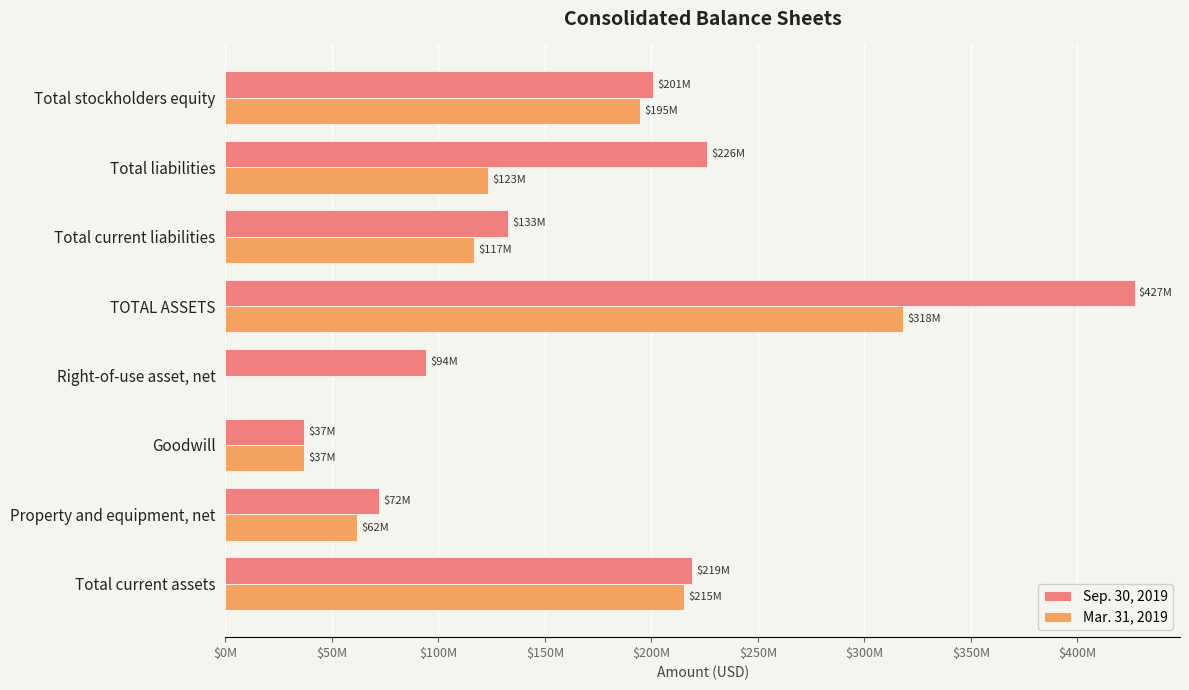

Rank the series by their average value, from highest to lowest.

Sep. 30, 2019, Mar. 31, 2019